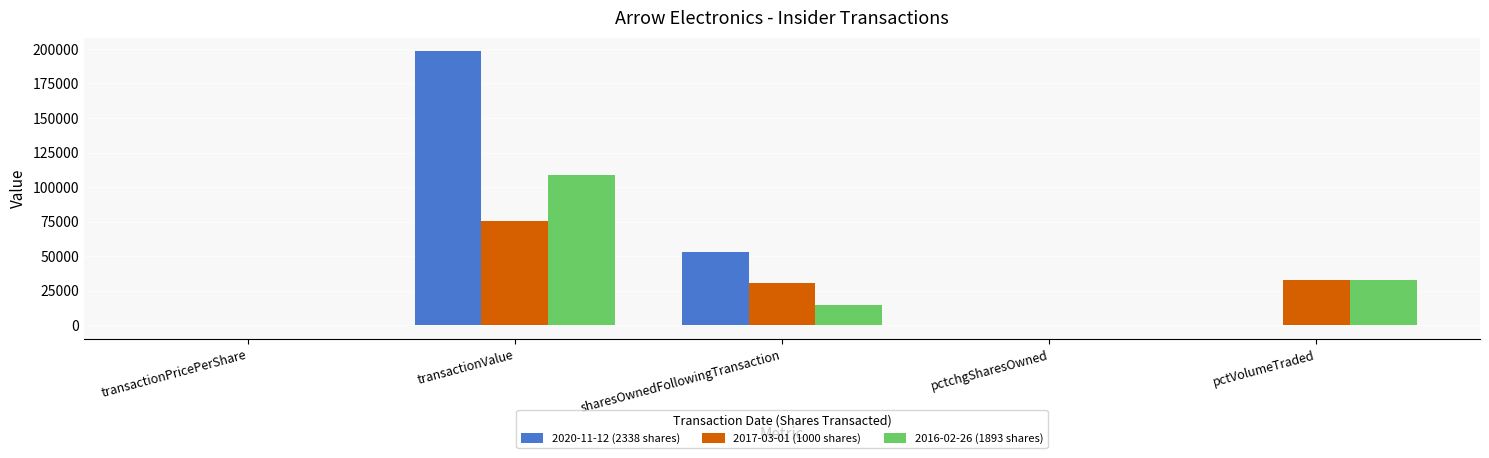

Is the value of 2020-11-12 (2338 shares) at pctchgSharesOwned greater than the value of 2016-02-26 (1893 shares) at pctVolumeTraded?

No